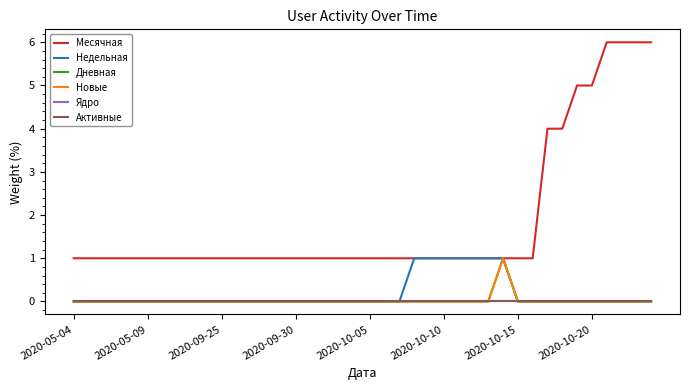

Does the chart have visible grid lines?

No